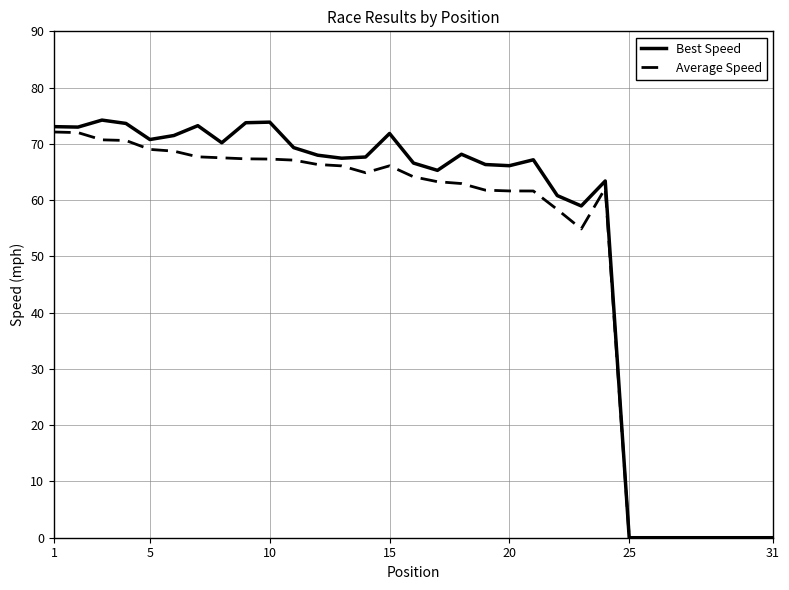

What is the maximum value for Average Speed?

72.1